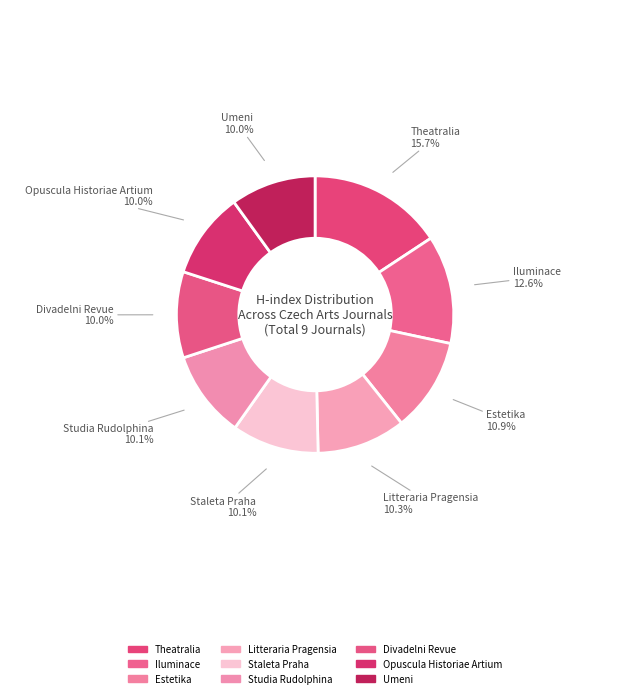

Which slice is the smallest?

Umeni